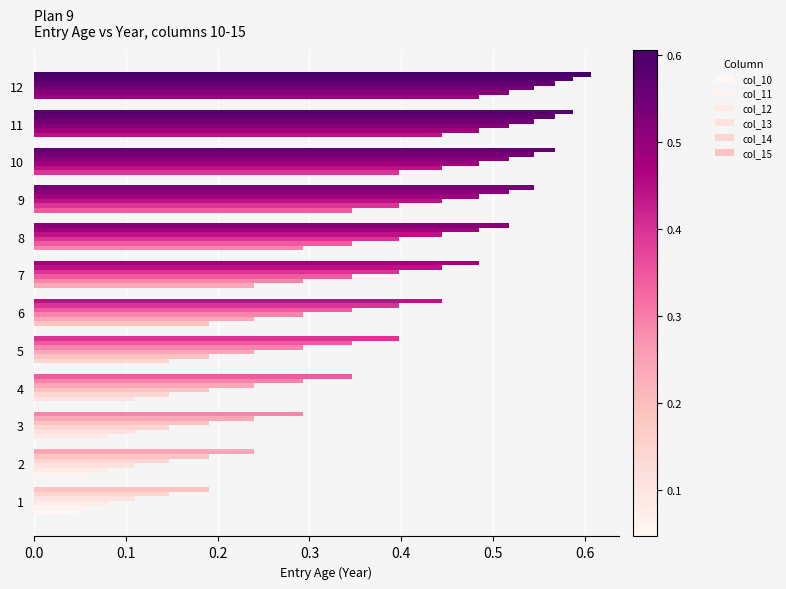

How many data points does each series have?

12